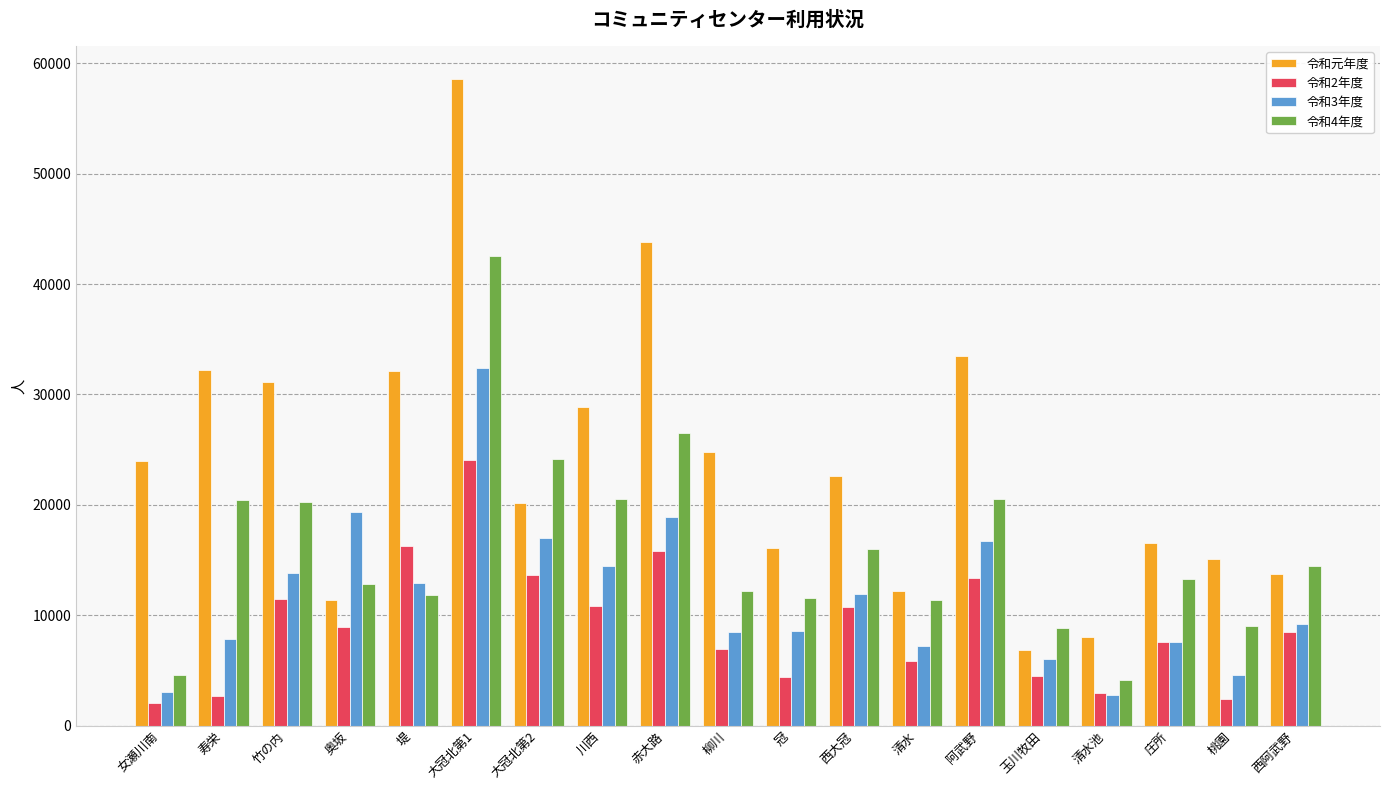

What is the value of the 令和4年度 bar at the 12th from the left?

16010